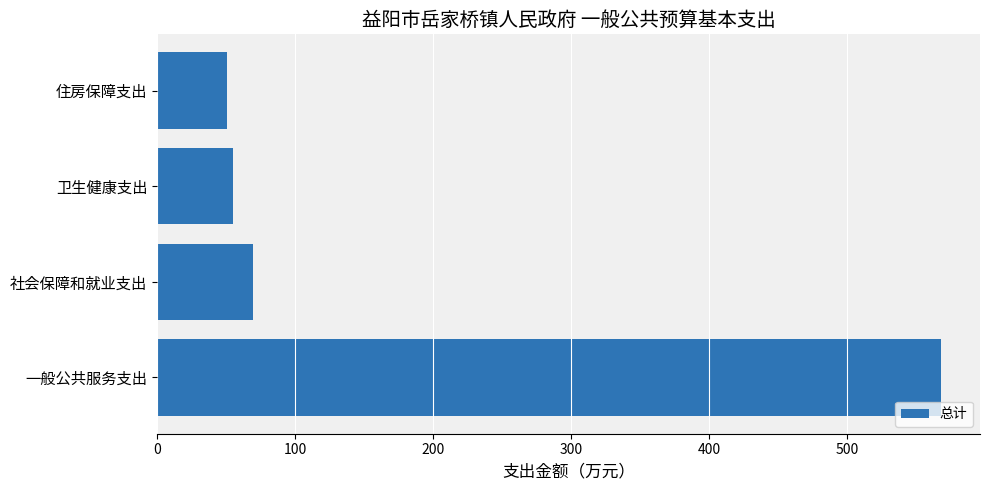

True or false: the data shows 55.3 at 卫生健康支出.

True